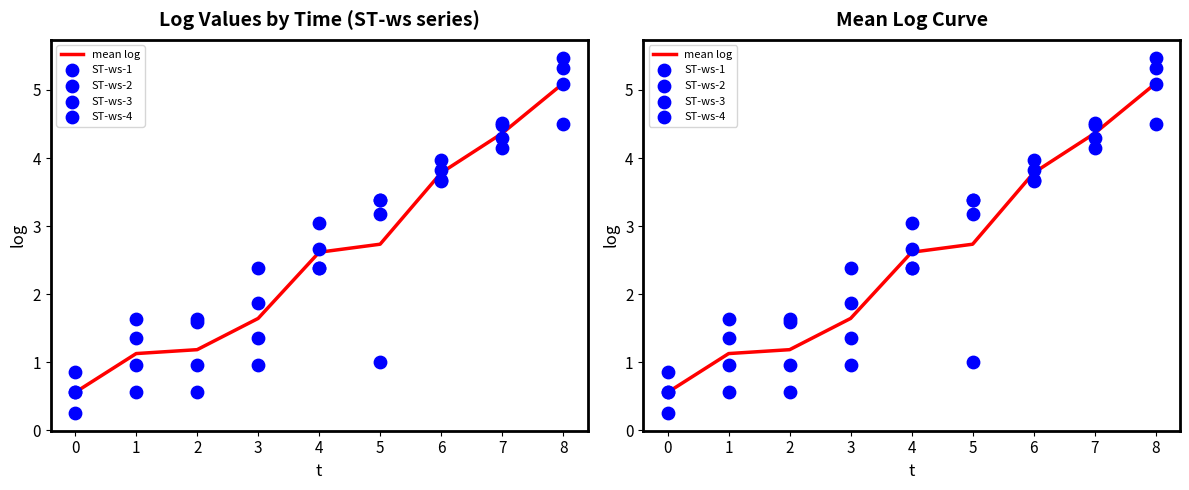

What are all the series names shown in the legend?

mean log, ST-ws-1, ST-ws-2, ST-ws-3, ST-ws-4